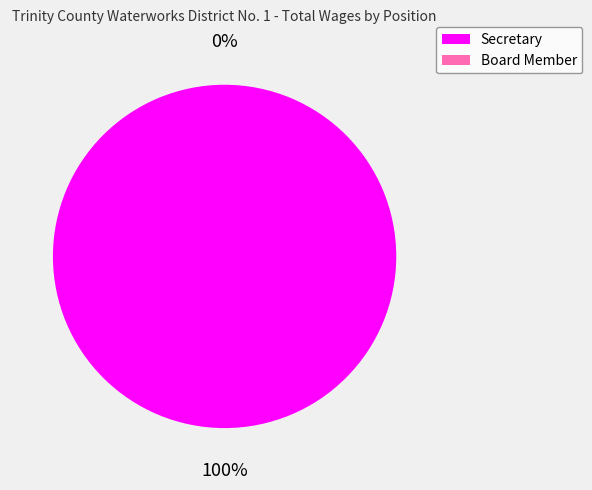

Which slice is the largest?

Secretary